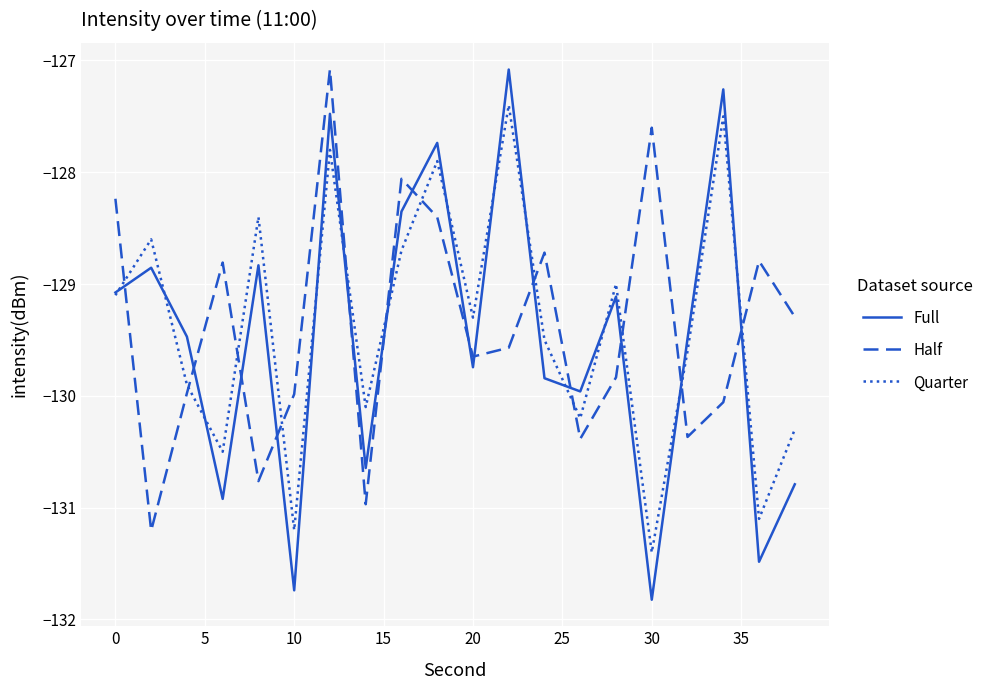

Reading left to right, extract all data points from this chart.

Full: -129.1	-128.9	-129.5	-130.9	-128.8	-131.7	-127.5	-130.6	-128.4	-127.7	-129.7	-127.1	-129.8	-130.0	-129.1	-131.8	-129.5	-127.3	-131.5	-130.8
Half: -128.2	-131.2	-130.0	-128.8	-130.8	-130.0	-127.1	-131.0	-128.1	-128.4	-129.6	-129.6	-128.7	-130.4	-129.8	-127.6	-130.4	-130.1	-128.8	-129.3
Quarter: -129.1	-128.6	-129.9	-130.5	-128.4	-131.2	-127.8	-130.1	-128.7	-127.9	-129.3	-127.4	-129.5	-130.2	-129.0	-131.4	-129.6	-127.5	-131.1	-130.3